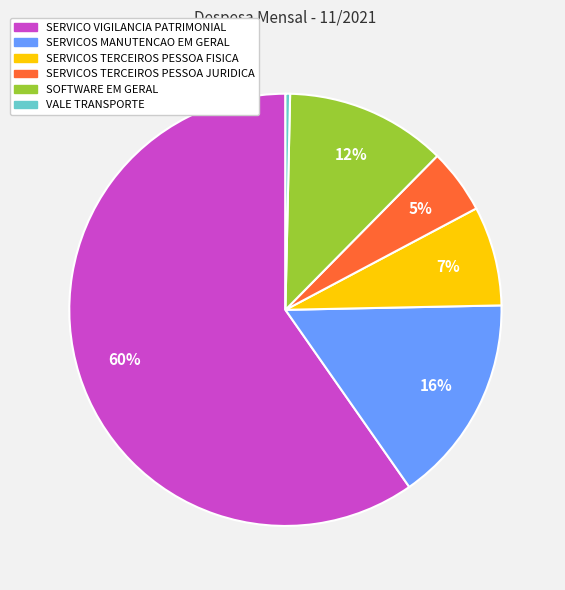

Which has a higher value, SERVICOS TERCEIROS PESSOA FISICA or SOFTWARE EM GERAL?

SOFTWARE EM GERAL